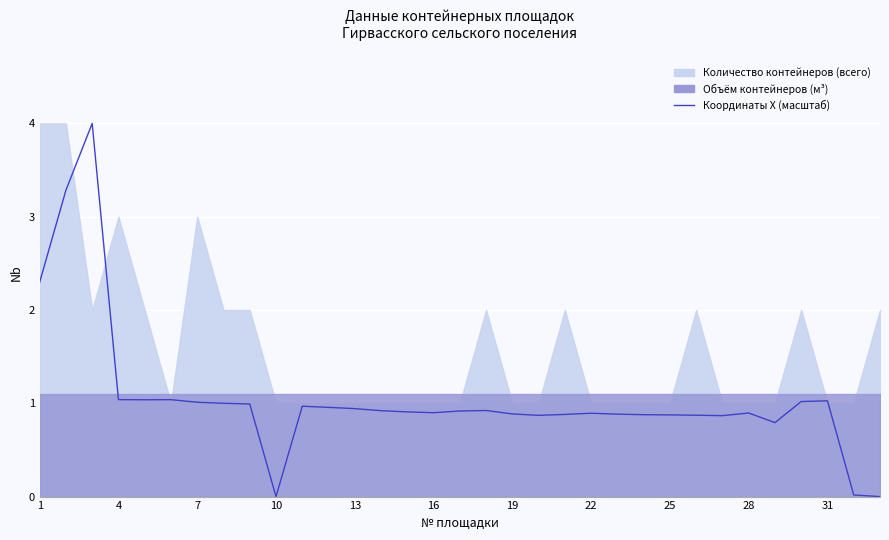

What is the difference between the second highest and second lowest values?

3.3